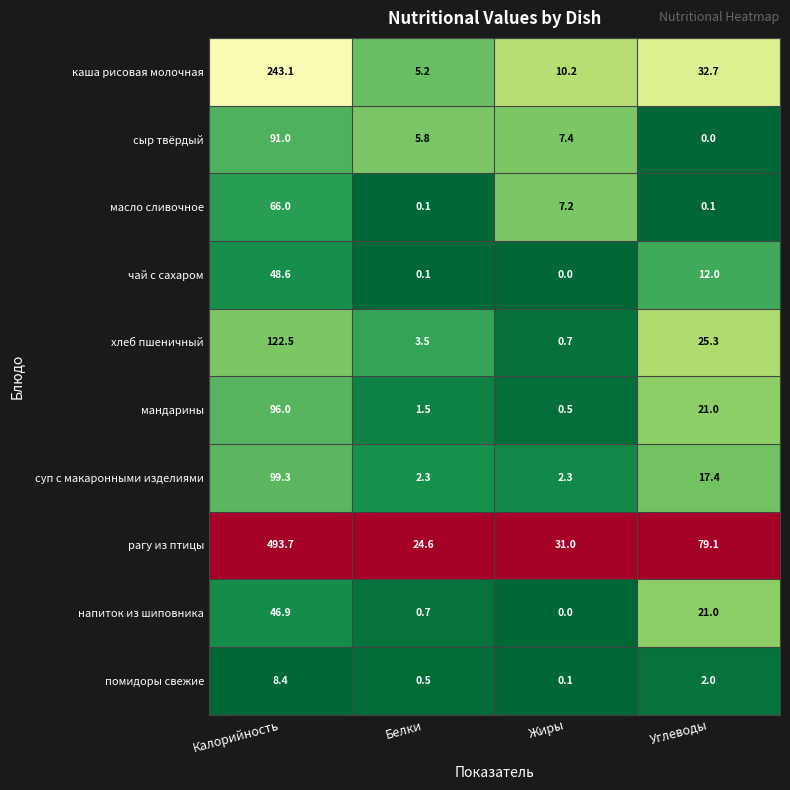

At which category is the sum across all series the highest?

Калорийность